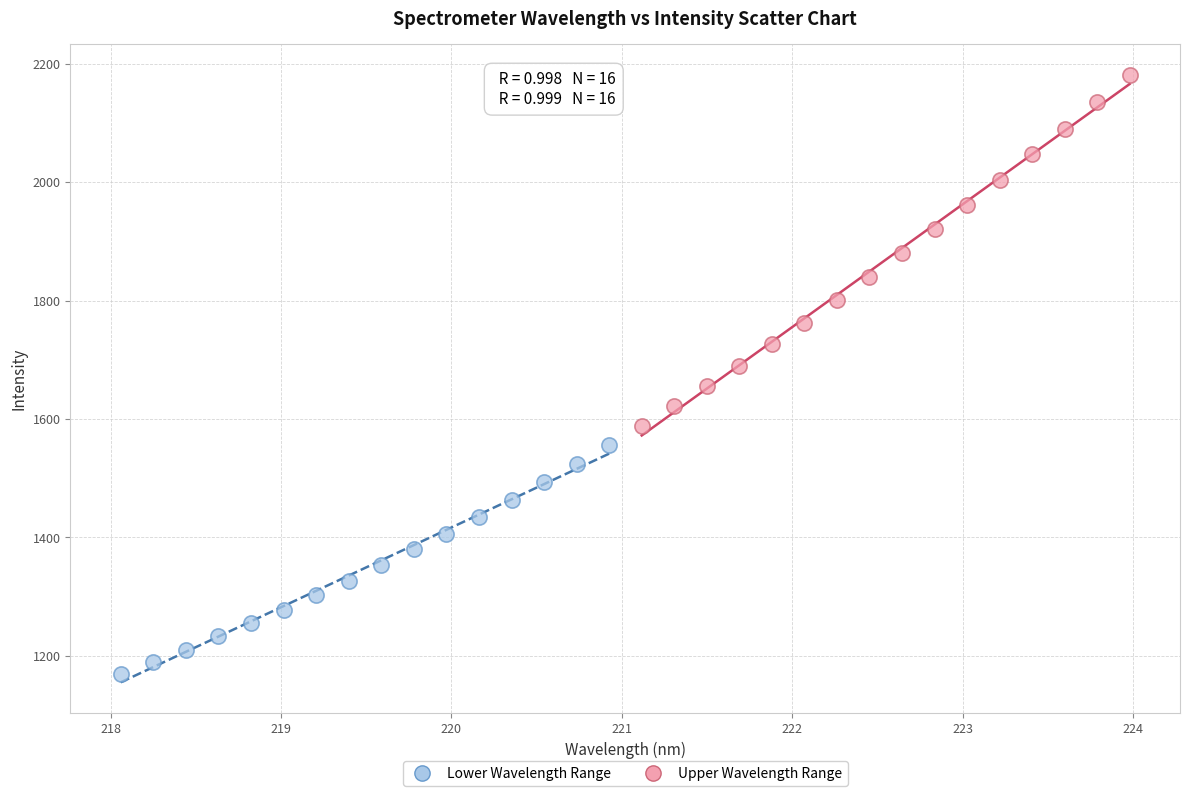

Which series has the widest spread of Y values?

Upper Wavelength Range